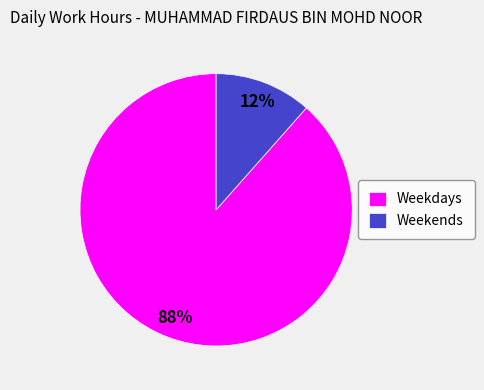

To the nearest percent, what is the average slice percentage?

50%